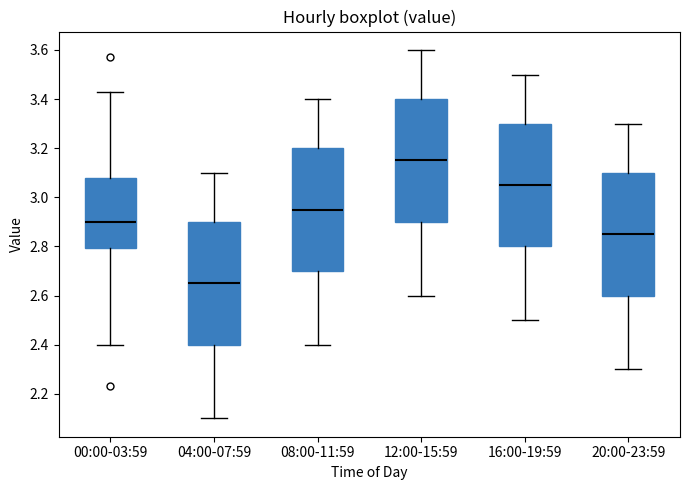

Where does the median line of the box for 20:00-23:59 sit on the y-axis? The values are not printed on the chart, so give them approximately, as read against the axis.

2.86